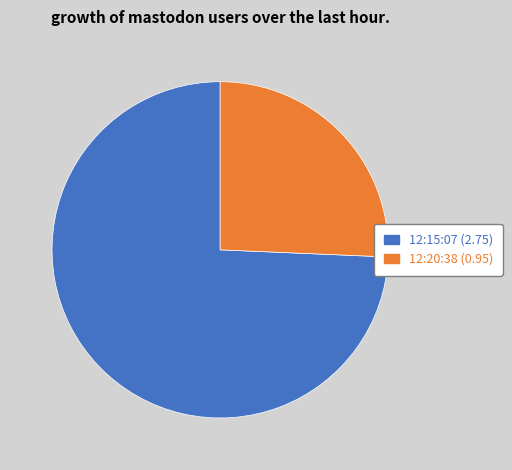

The 12:20:38 (0.95) slice represents 26% of the pie. True or false?

True